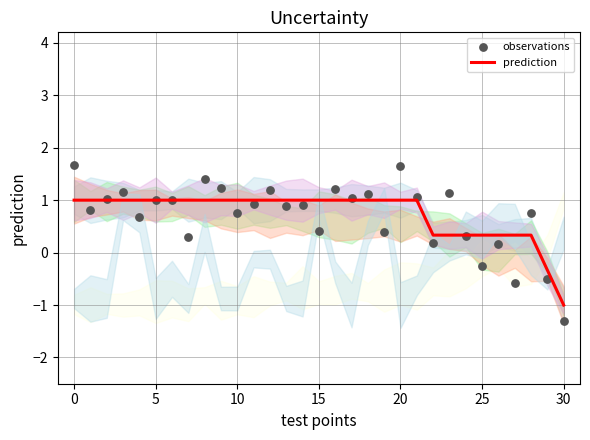

What are all the series names shown in the legend?

prediction, observations